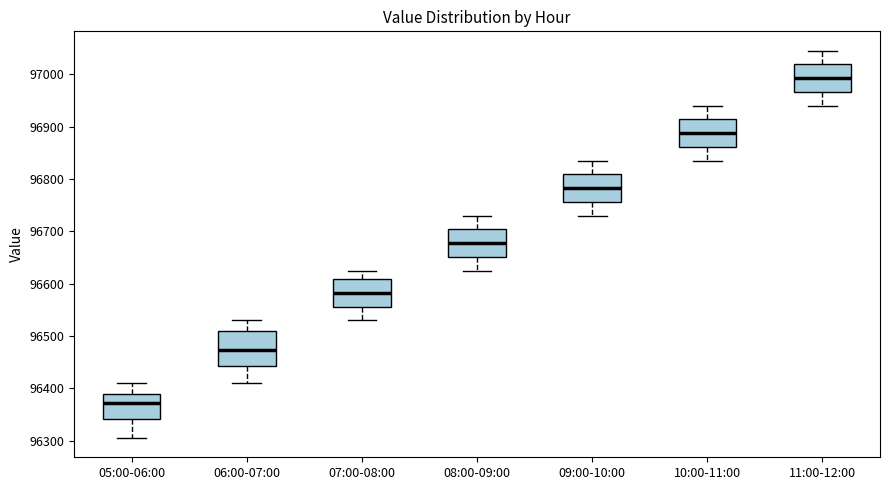

Reading left to right, transcribe this box plot: for each box, give where its median line is, the range the box spans, and where its two whiskers end, as read against the y-axis. The values are not printed on the chart, so give them approximately, as read against the axis.

05:00-06:00: median 96370, box 96340 to 96390, whiskers 96310 to 96410
06:00-07:00: median 96470, box 96440 to 96510, whiskers 96410 to 96530
07:00-08:00: median 96580, box 96560 to 96610, whiskers 96530 to 96630
08:00-09:00: median 96680, box 96650 to 96700, whiskers 96630 to 96730
09:00-10:00: median 96780, box 96760 to 96810, whiskers 96730 to 96840
10:00-11:00: median 96890, box 96860 to 96910, whiskers 96840 to 96940
11:00-12:00: median 96990, box 96970 to 97020, whiskers 96940 to 97050